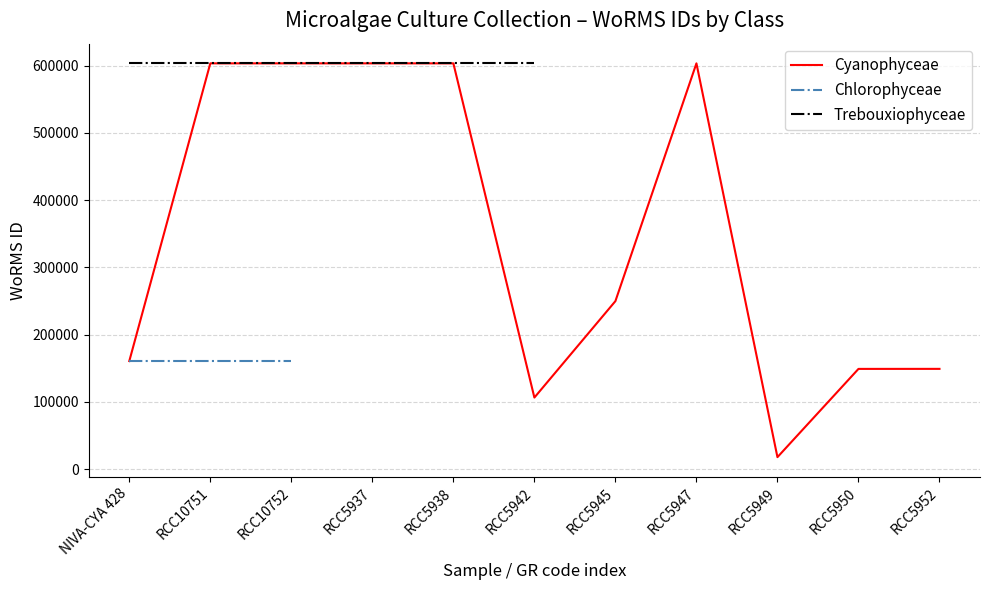

How many data points in Cyanophyceae are above 249731?

5